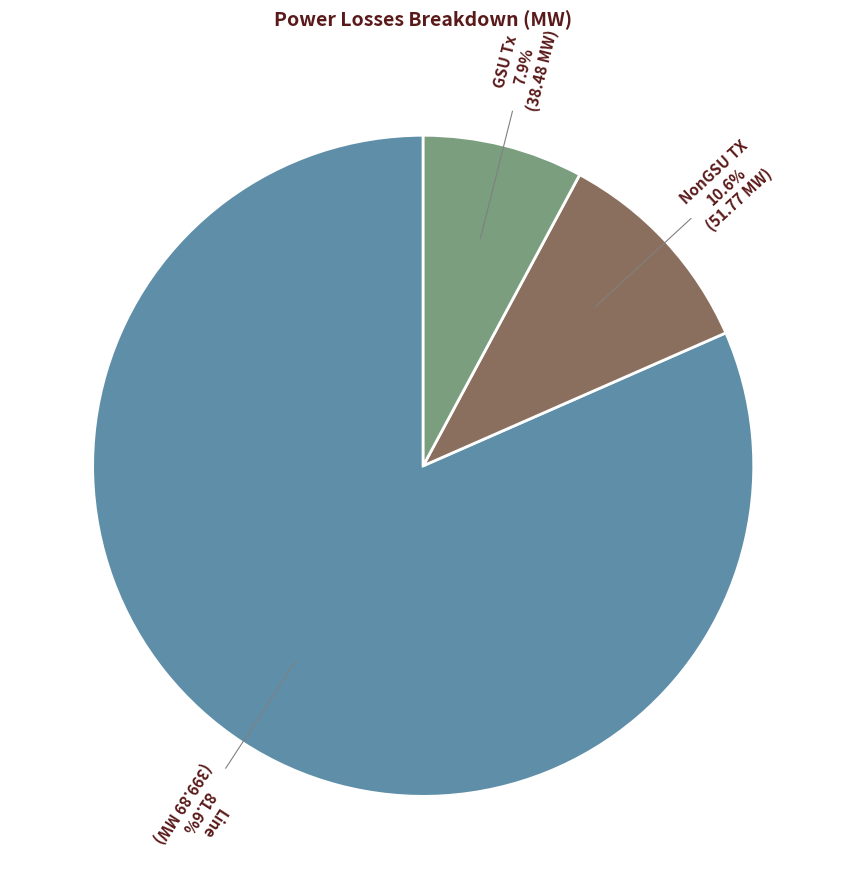

What percentage is the NonGSU TX slice, to the nearest percent?

11%